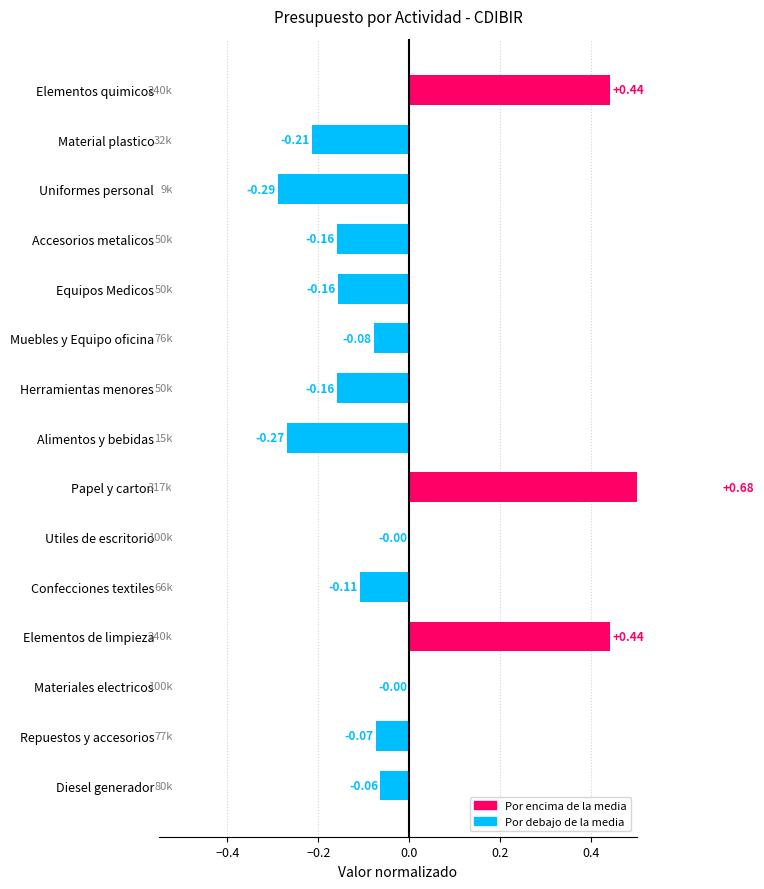

What is the difference between the maximum and minimum values?

1.0